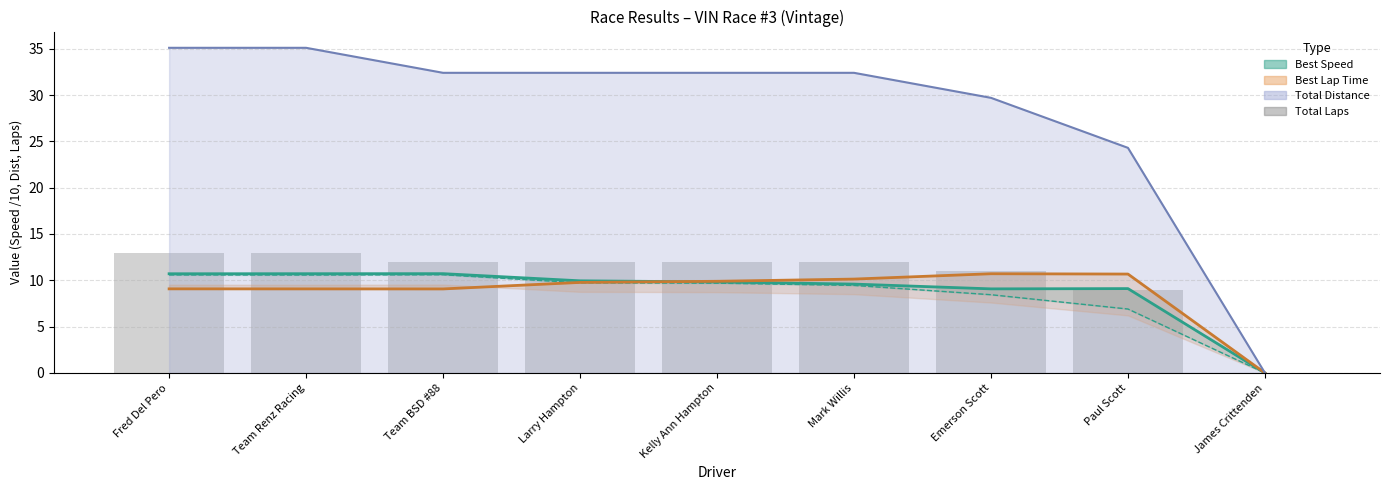

Where does the data first go above 12?

Fred Del Pero